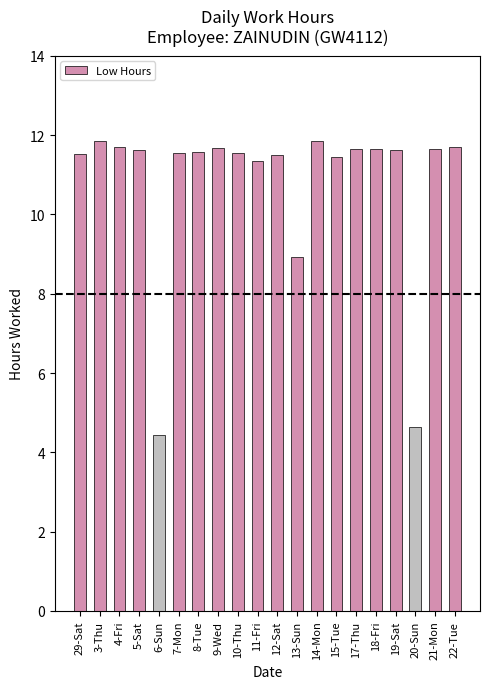

What is the difference between the values at 18-Fri and 13-Sun?

2.7